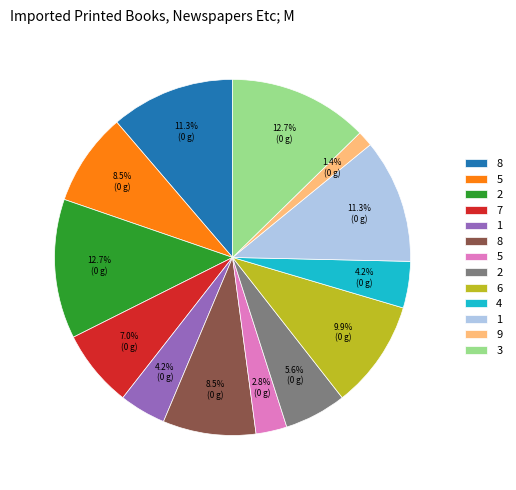

To the nearest percent, what is the average slice percentage?

8%